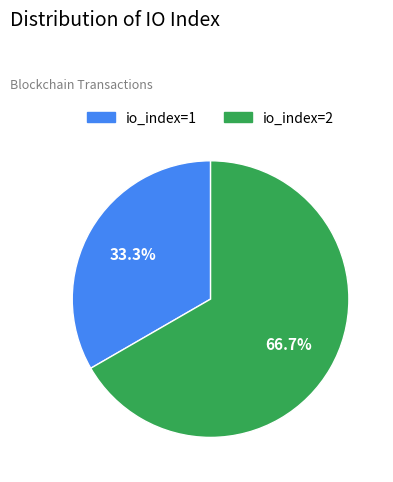

What percentage do io_index=1 and io_index=2 together represent?

100.0%